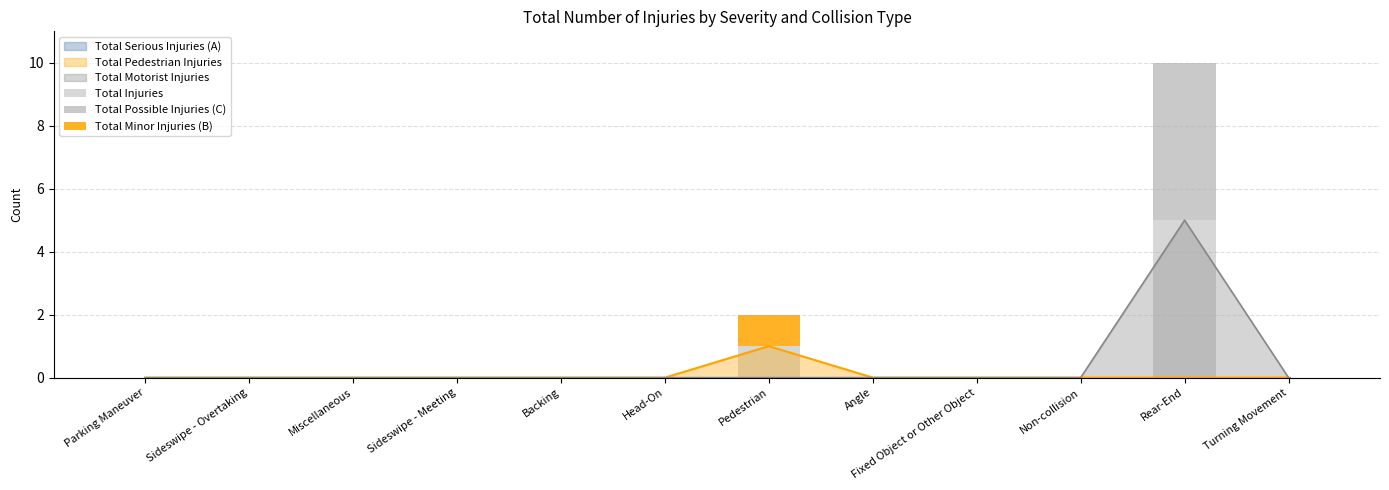

Which category has the lowest value across all series?

Parking Maneuver